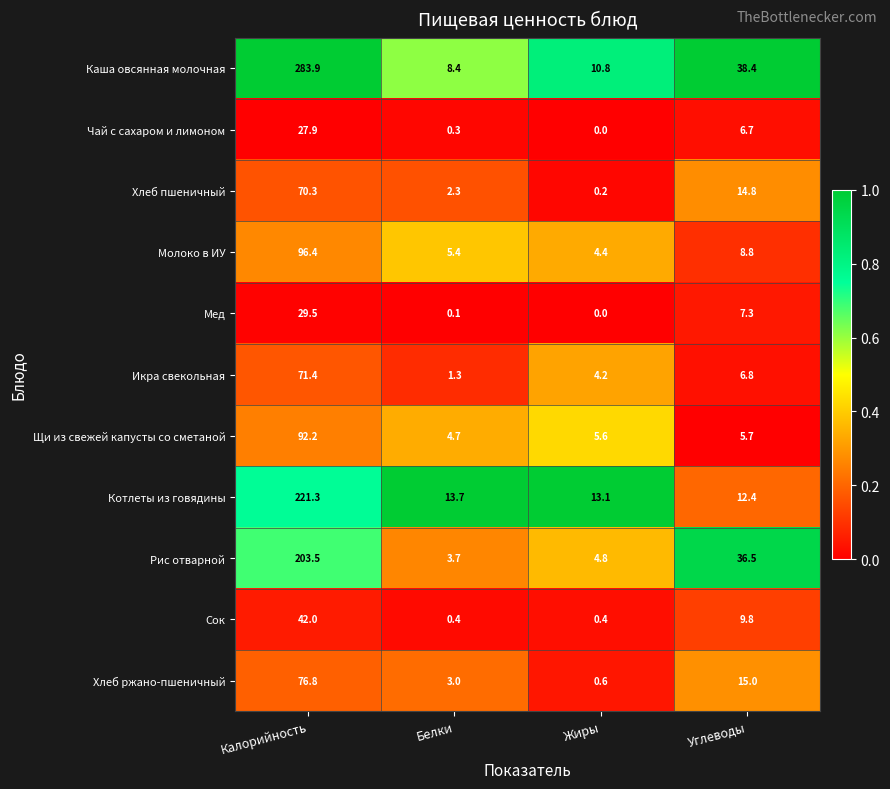

True or false: Чай с сахаром и лимоном has a value of 6.7 at Углеводы.

True